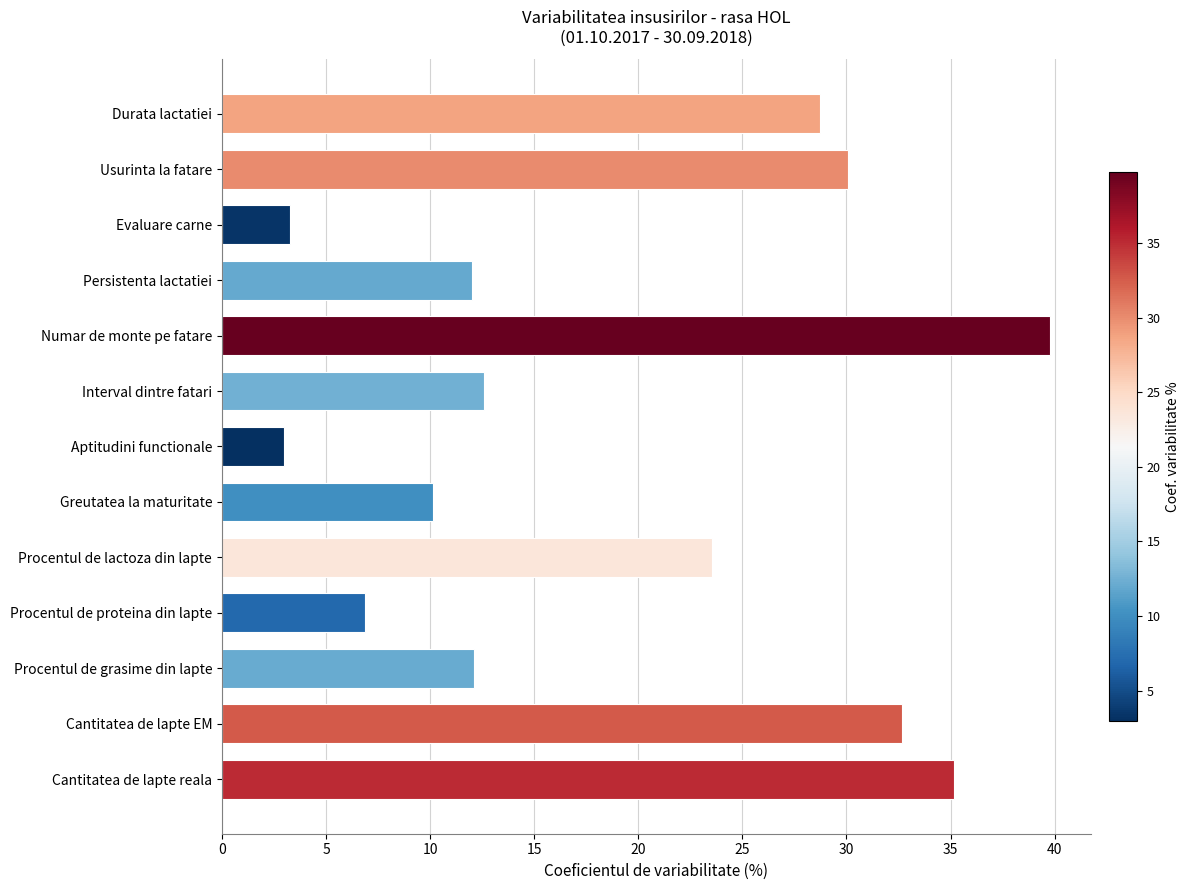

Approximately how many times larger is the value at Usurinta la fatare compared to Evaluare carne?

9.1